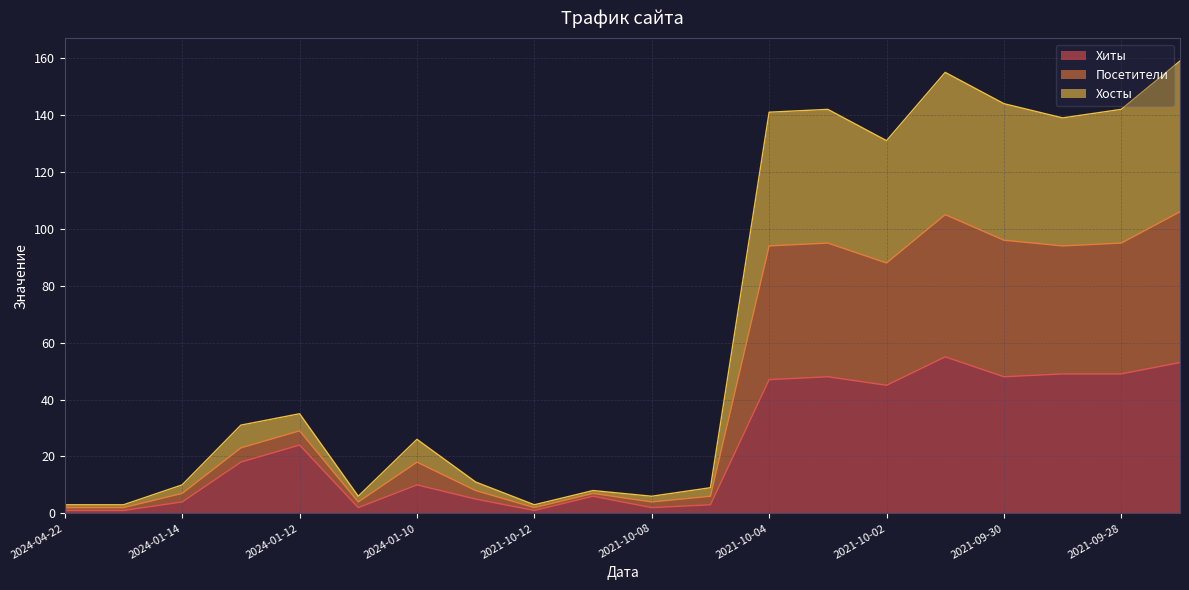

Is it true that Хиты equals 55 at 2021-10-01?

True